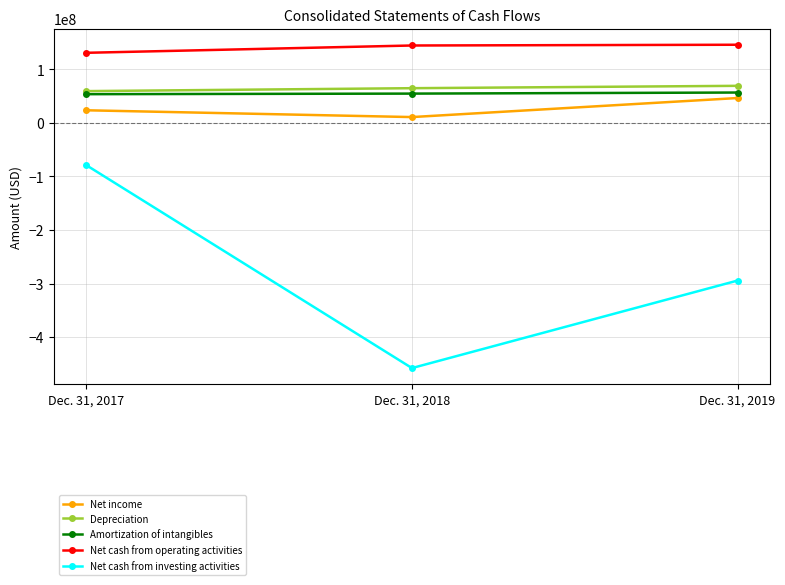

What is the value of the Net income point at the 2nd from the left?

10897000